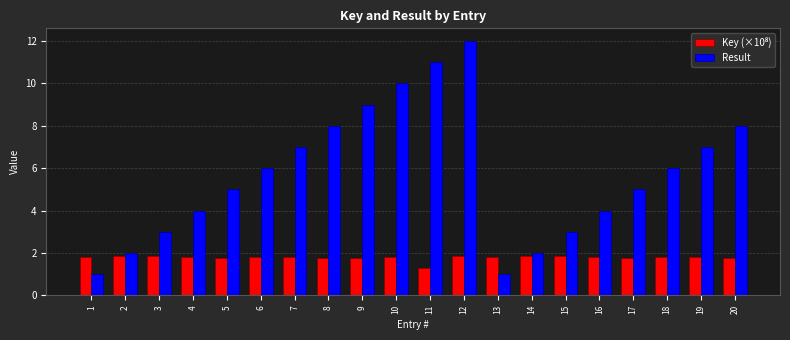

What is the total value across all series at 7?

8.8